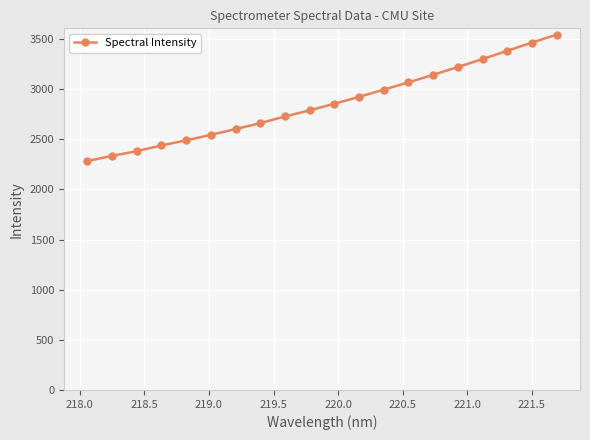

What is the smallest value displayed?

2283.2